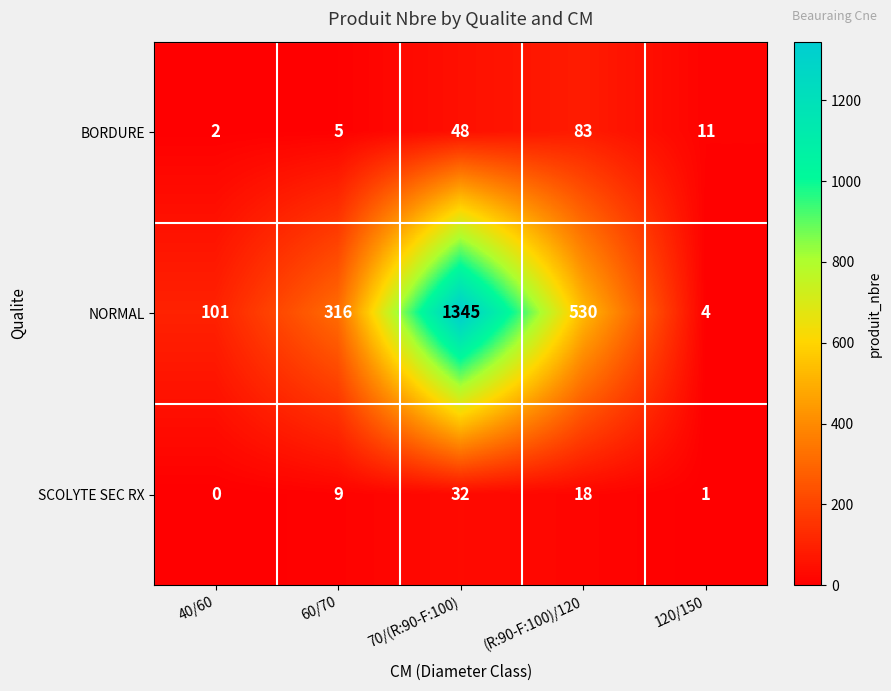

How many values in the BORDURE series are below 11?

2